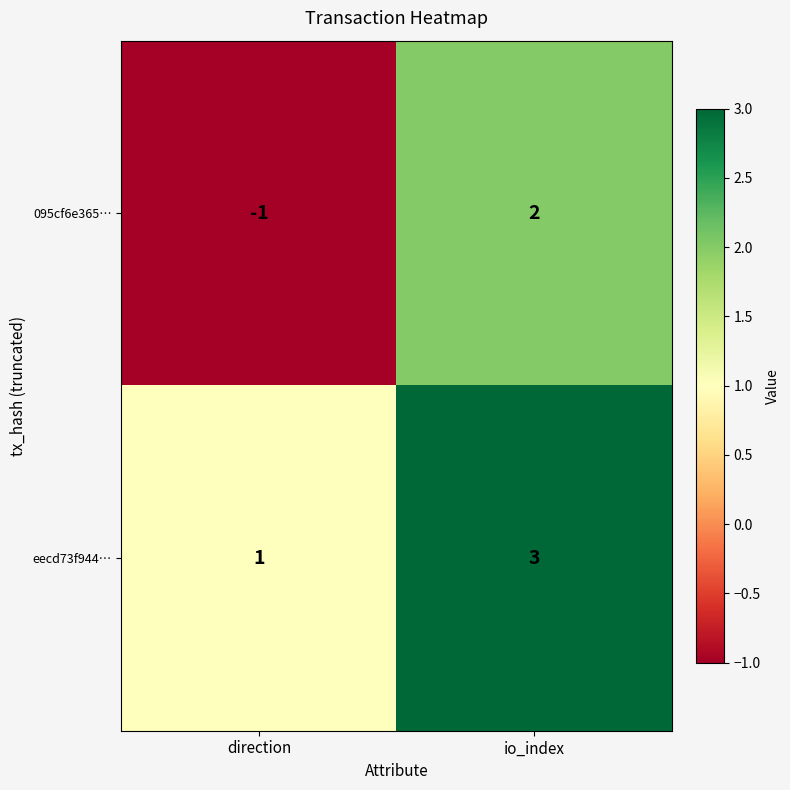

True or false: 095cf6e365… has a value of -1 at direction.

True